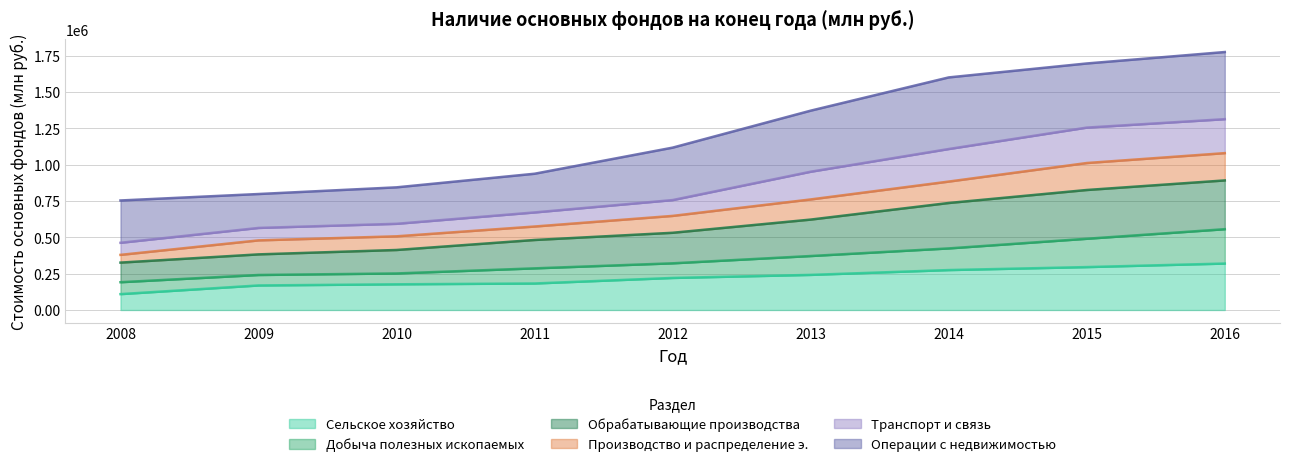

What is the sum of all Сельское хозяйство values?

1989794